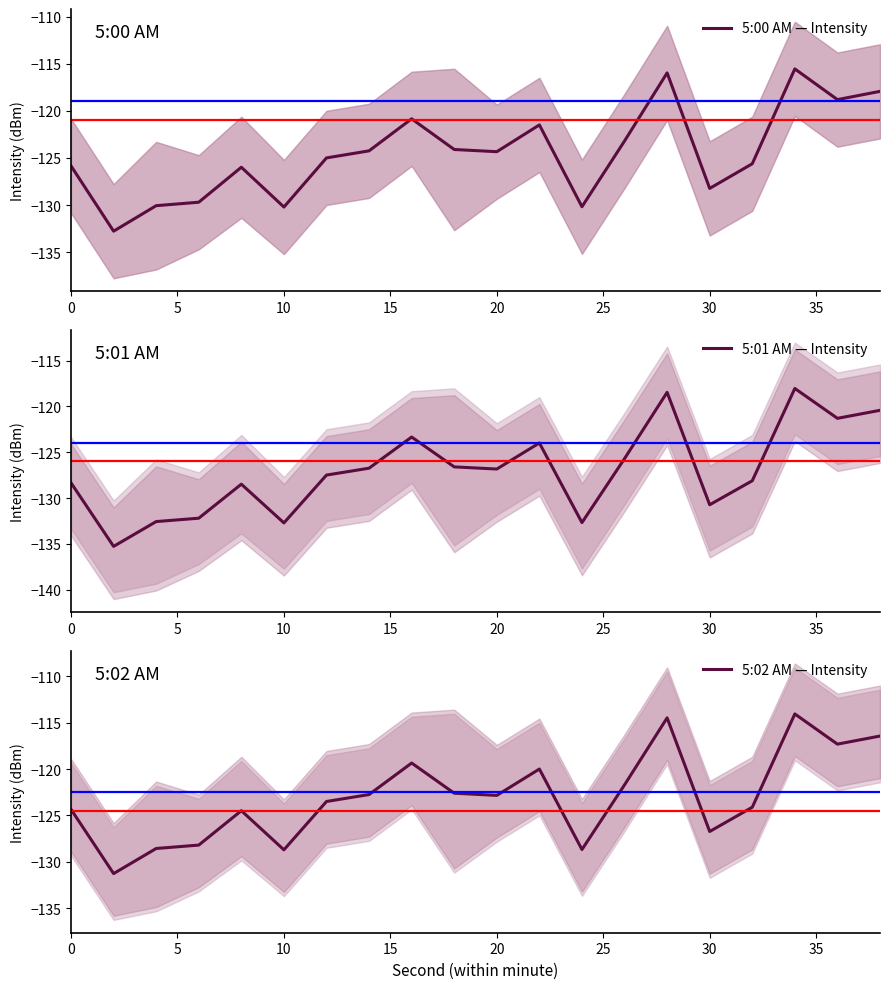

What is the minimum value for 5:00 AM — Intensity?

-132.8